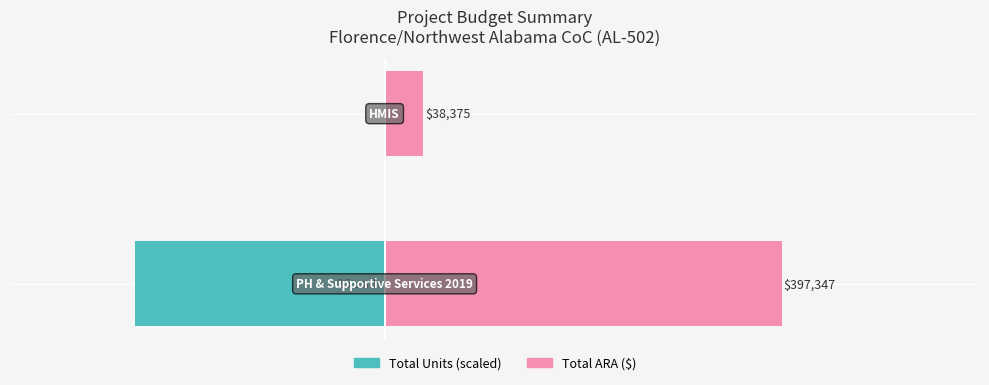

How many bars are there in each group?

2